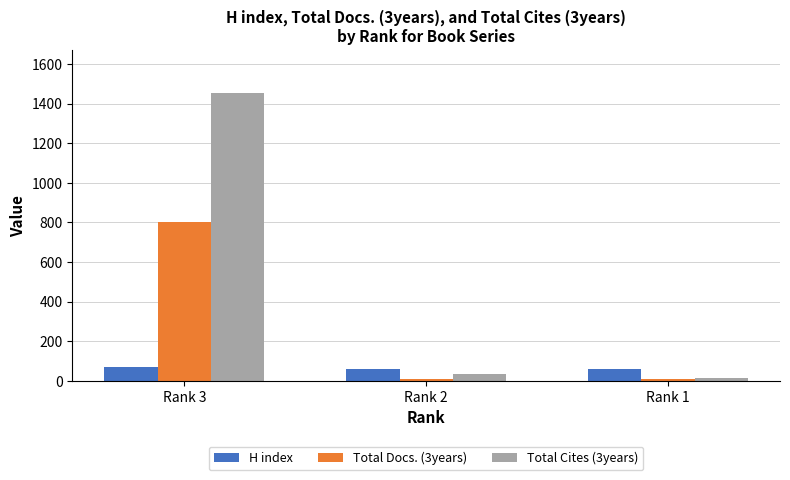

The Total Cites (3years) series shows 1452 at Rank 3. True or false?

True